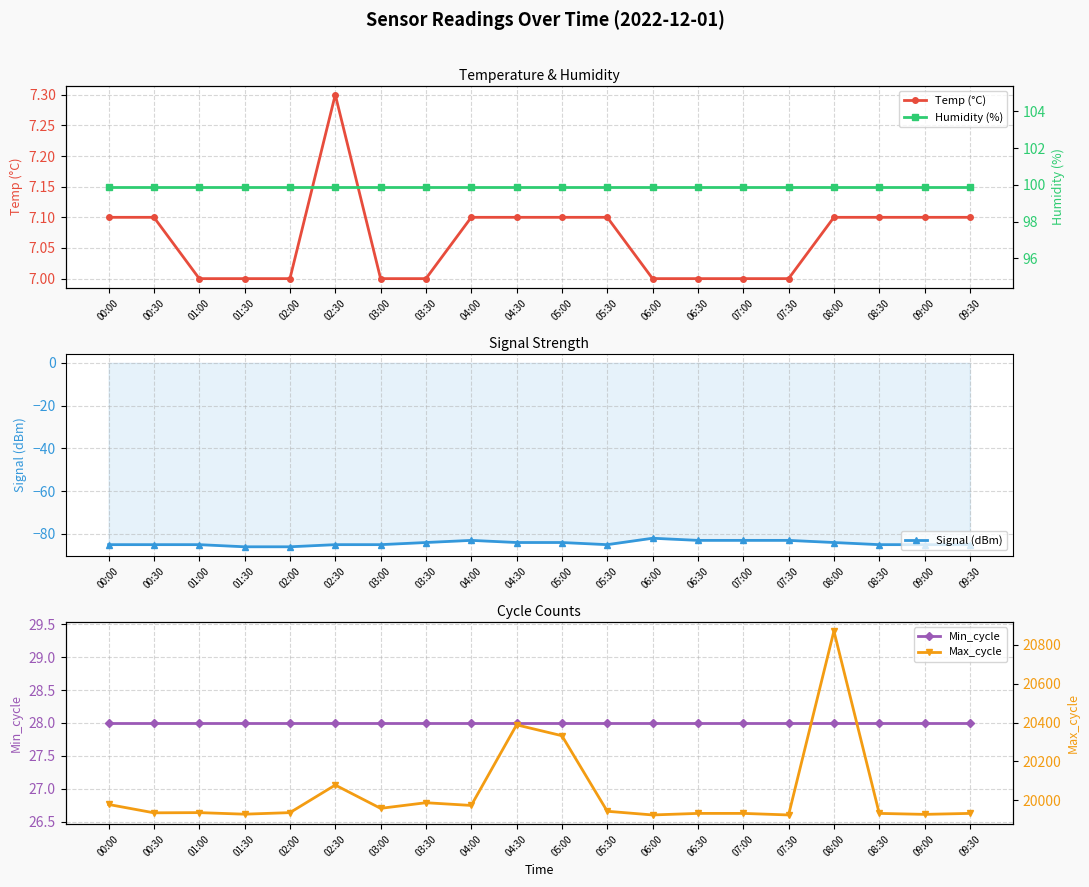

Reading right to left, list all the values displayed in this chart.

Temp (°C): 09:30=7.1	09:00=7.1	08:30=7.1	08:00=7.1	07:30=7.0	07:00=7.0	06:30=7.0	06:00=7.0	05:30=7.1	05:00=7.1	04:30=7.1	04:00=7.1	03:30=7.0	03:00=7.0	02:30=7.3	02:00=7.0	01:30=7.0	01:00=7.0	00:30=7.1	00:00=7.1
Signal (dBm): 09:30=-85.0	09:00=-85.0	08:30=-85.0	08:00=-84.0	07:30=-83.0	07:00=-83.0	06:30=-83.0	06:00=-82.0	05:30=-85.0	05:00=-84.0	04:30=-84.0	04:00=-83.0	03:30=-84.0	03:00=-85.0	02:30=-85.0	02:00=-86.0	01:30=-86.0	01:00=-85.0	00:30=-85.0	00:00=-85.0
Min_cycle: 09:30=28.0	09:00=28.0	08:30=28.0	08:00=28.0	07:30=28.0	07:00=28.0	06:30=28.0	06:00=28.0	05:30=28.0	05:00=28.0	04:30=28.0	04:00=28.0	03:30=28.0	03:00=28.0	02:30=28.0	02:00=28.0	01:30=28.0	01:00=28.0	00:30=28.0	00:00=28.0
Humidity (%): 09:30=99.9	09:00=99.9	08:30=99.9	08:00=99.9	07:30=99.9	07:00=99.9	06:30=99.9	06:00=99.9	05:30=99.9	05:00=99.9	04:30=99.9	04:00=99.9	03:30=99.9	03:00=99.9	02:30=99.9	02:00=99.9	01:30=99.9	01:00=99.9	00:30=99.9	00:00=99.9
Max_cycle: 09:30=19932.0	09:00=19927.0	08:30=19932.0	08:00=20871.0	07:30=19924.0	07:00=19932.0	06:30=19932.0	06:00=19924.0	05:30=19943.0	05:00=20332.0	04:30=20388.0	04:00=19973.0	03:30=19987.0	03:00=19958.0	02:30=20078.0	02:00=19936.0	01:30=19928.0	01:00=19936.0	00:30=19935.0	00:00=19978.0